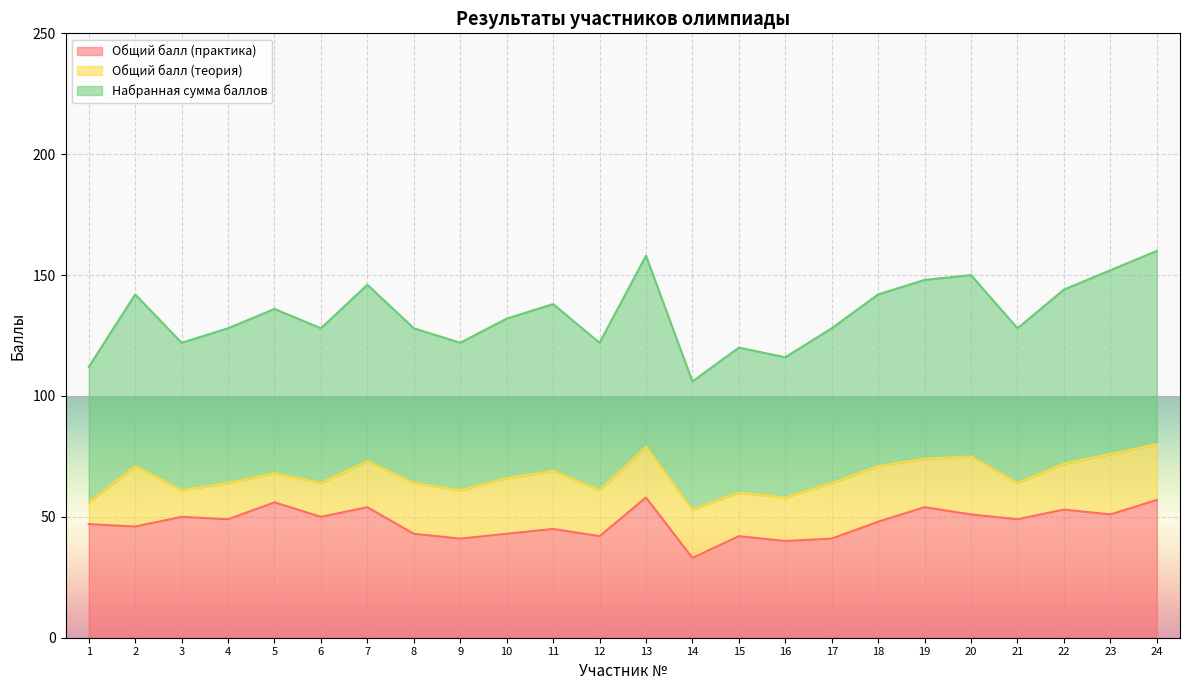

Is it true that Общий балл (практика) equals 67 at 18?

False